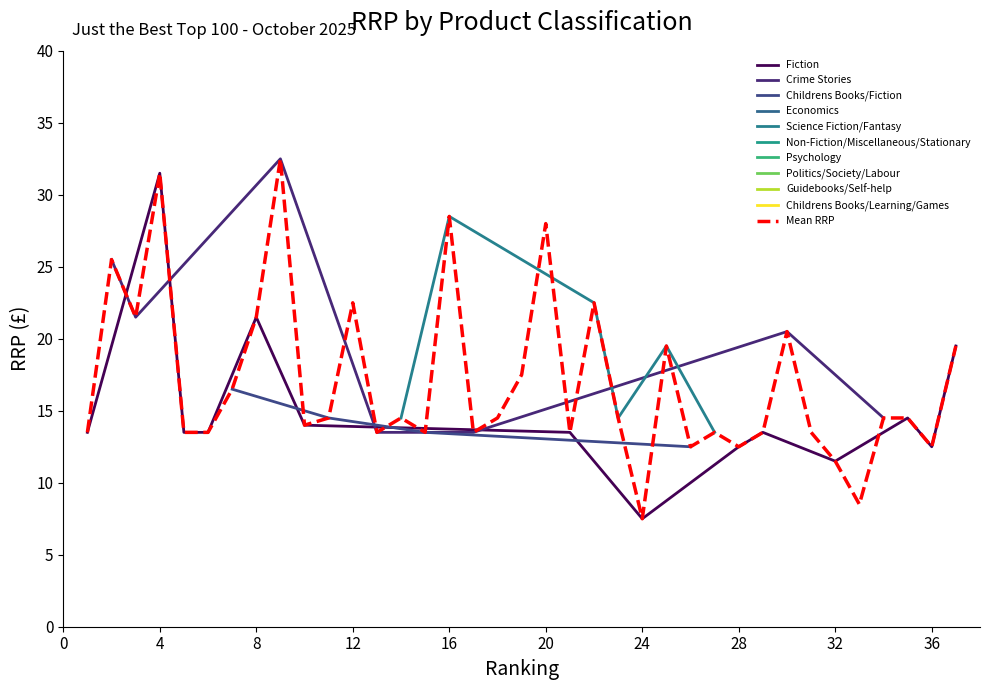

What is the difference between the maximum and second lowest values in the Rank 11-20 RRP series?

15.0